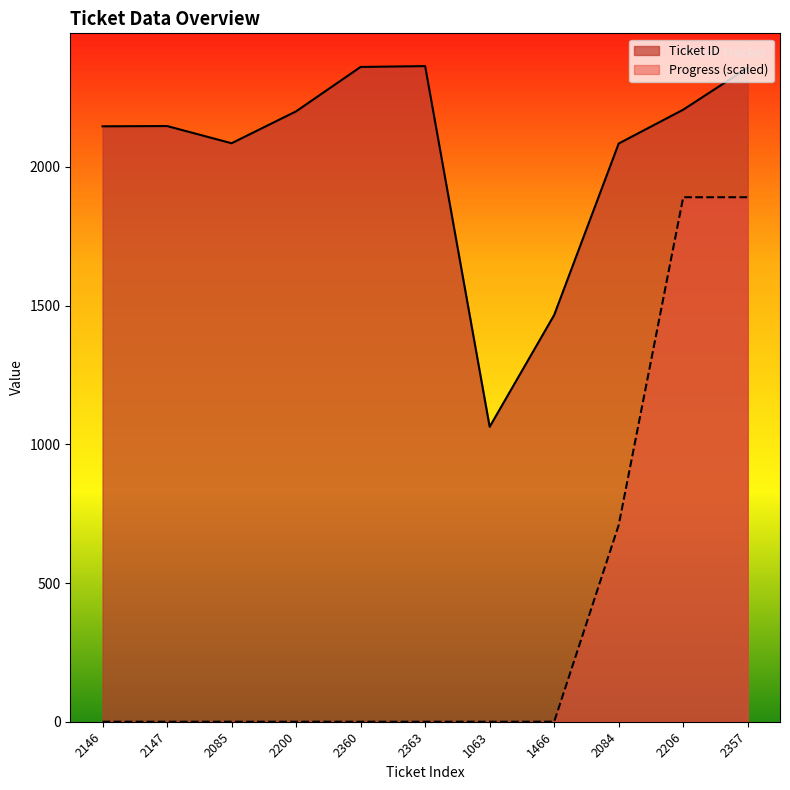

Between 2146 and 2360, which series saw the biggest shift?

Ticket ID